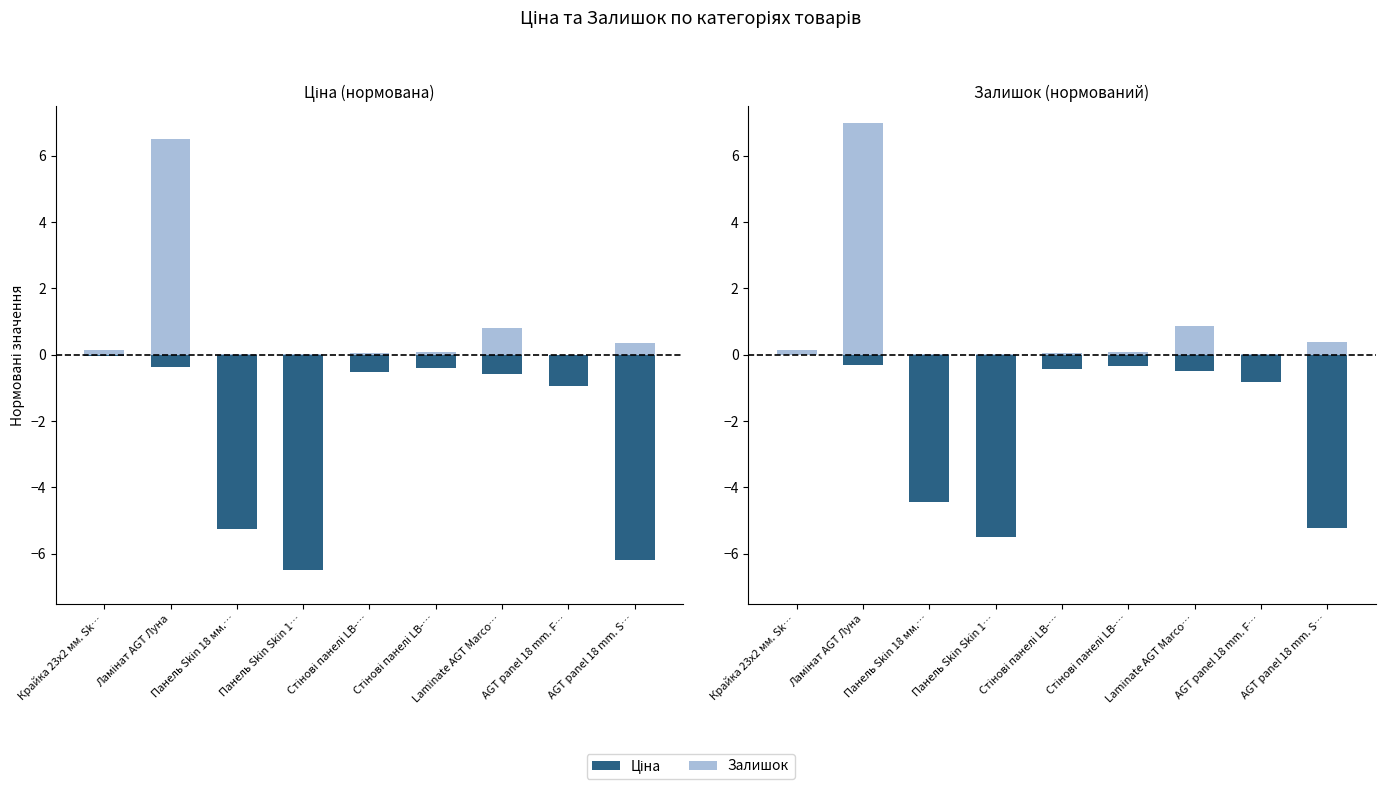

Between Ламінат AGT Луна and AGT panel 18 mm. F…, which series saw the biggest shift?

Залишок